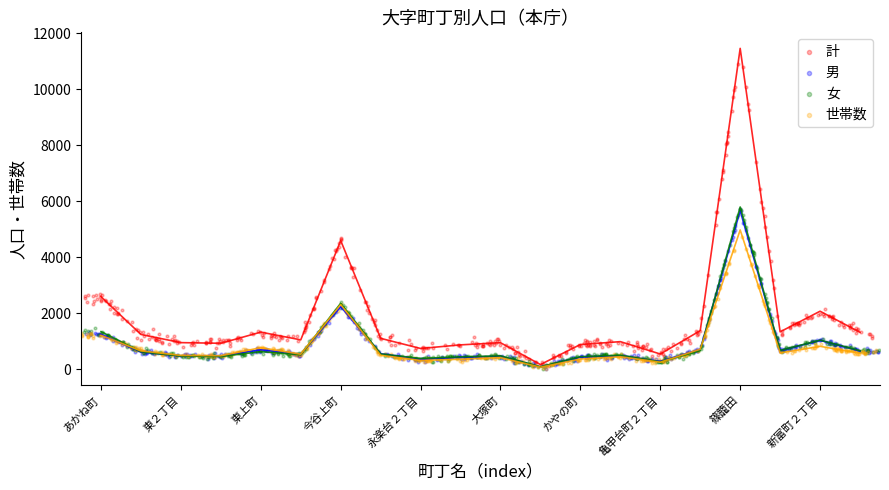

Which series reaches the maximum Y coordinate?

計